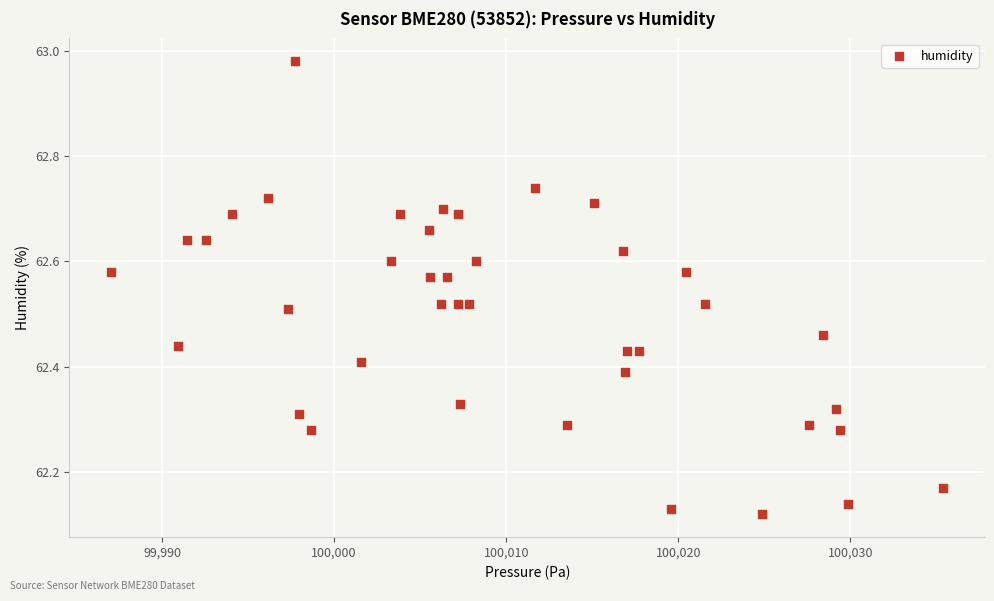

What is the range of X values (max minus min)?

48.4